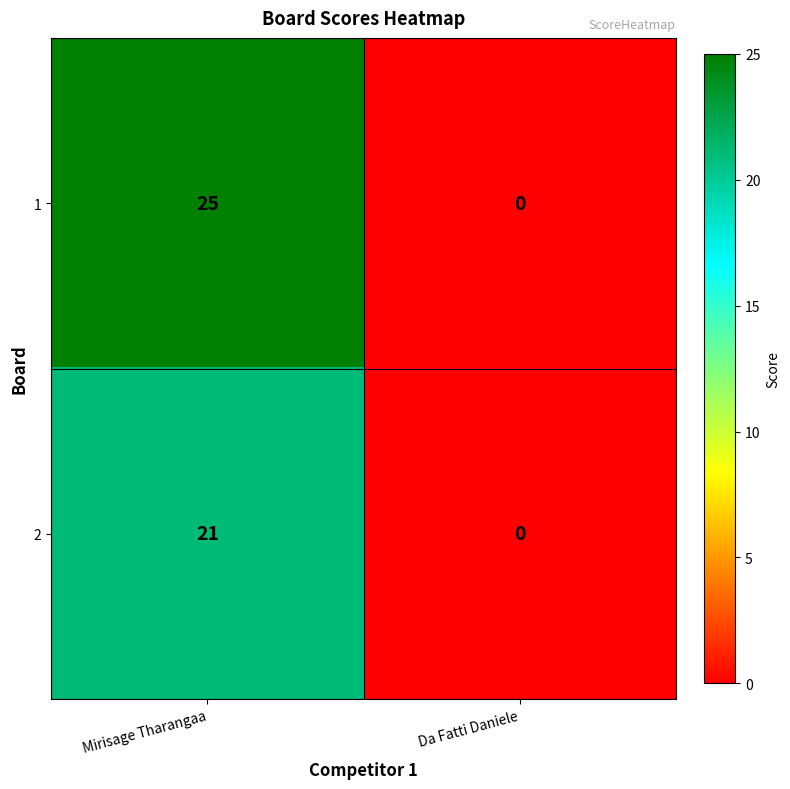

Rank the series by their maximum value, from highest to lowest.

1, 2